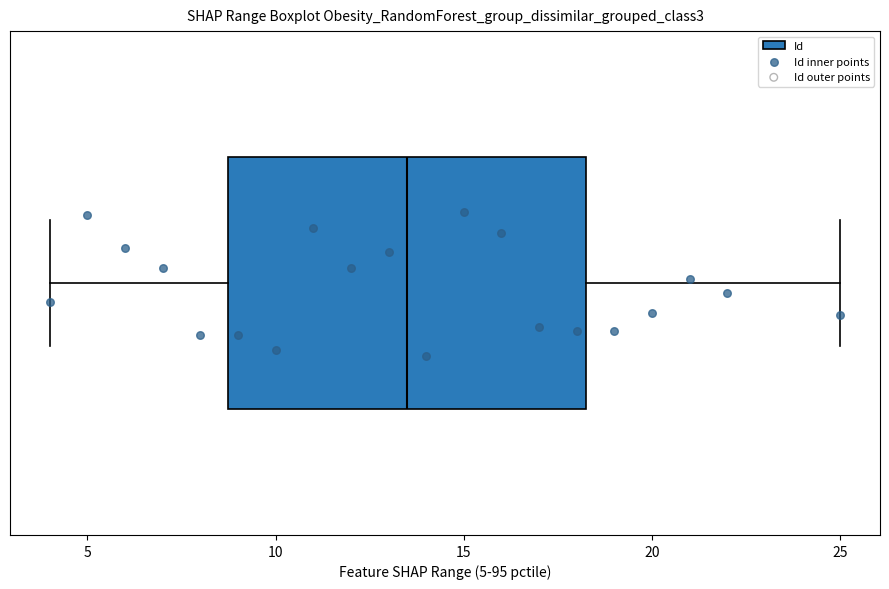

Where does the right whisker of the box end on the x-axis? The values are not printed on the chart, so give them approximately, as read against the axis.

25.0